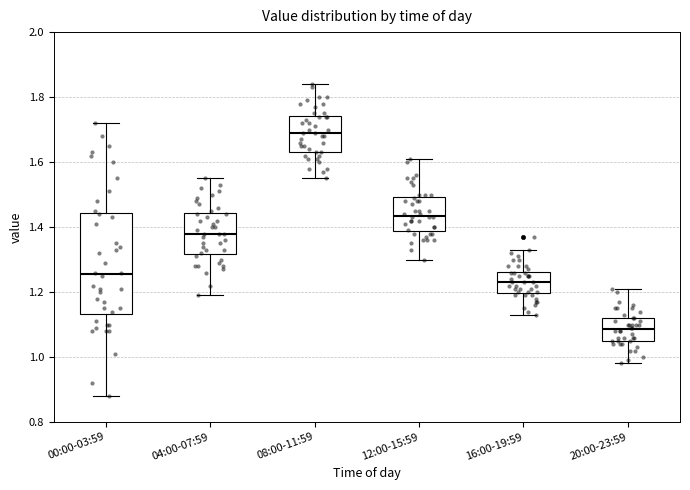

Reading left to right, read every box against the y-axis: the position of its median line, the range the box covers, and the ends of its whiskers. The values are not printed on the chart, so give them approximately, as read against the axis.

00:00-03:59: median 1.26, box 1.14 to 1.44, whiskers 0.88 to 1.72
04:00-07:59: median 1.38, box 1.32 to 1.44, whiskers 1.20 to 1.56
08:00-11:59: median 1.70, box 1.64 to 1.74, whiskers 1.56 to 1.84
12:00-15:59: median 1.44, box 1.38 to 1.50, whiskers 1.30 to 1.62
16:00-19:59: median 1.24, box 1.20 to 1.26, whiskers 1.14 to 1.34
20:00-23:59: median 1.08, box 1.06 to 1.12, whiskers 0.98 to 1.22